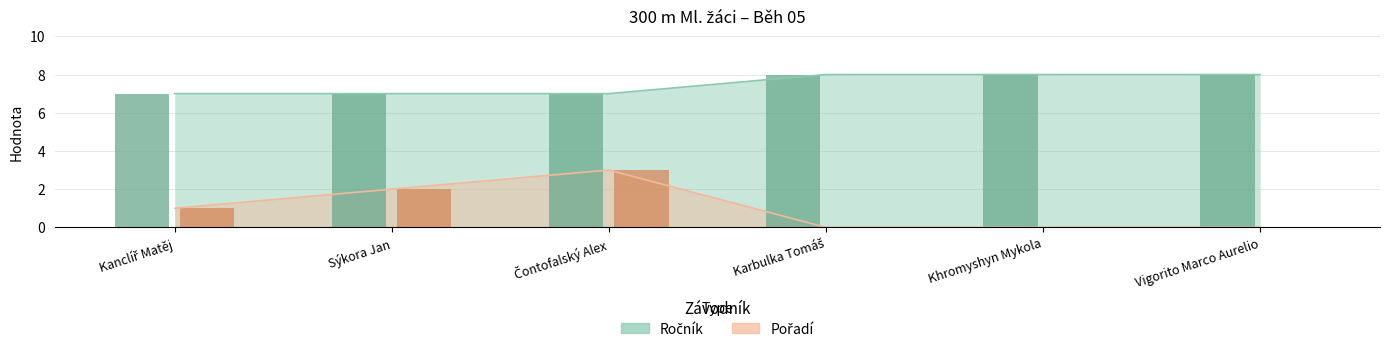

Which series has the largest total across all categories?

Ročník